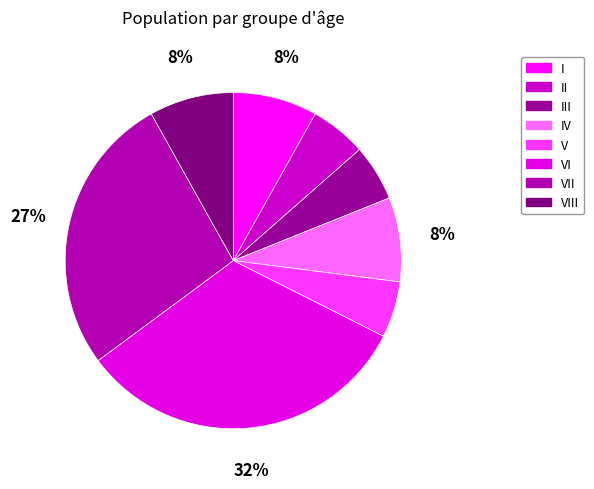

How many segments does this pie chart have?

8